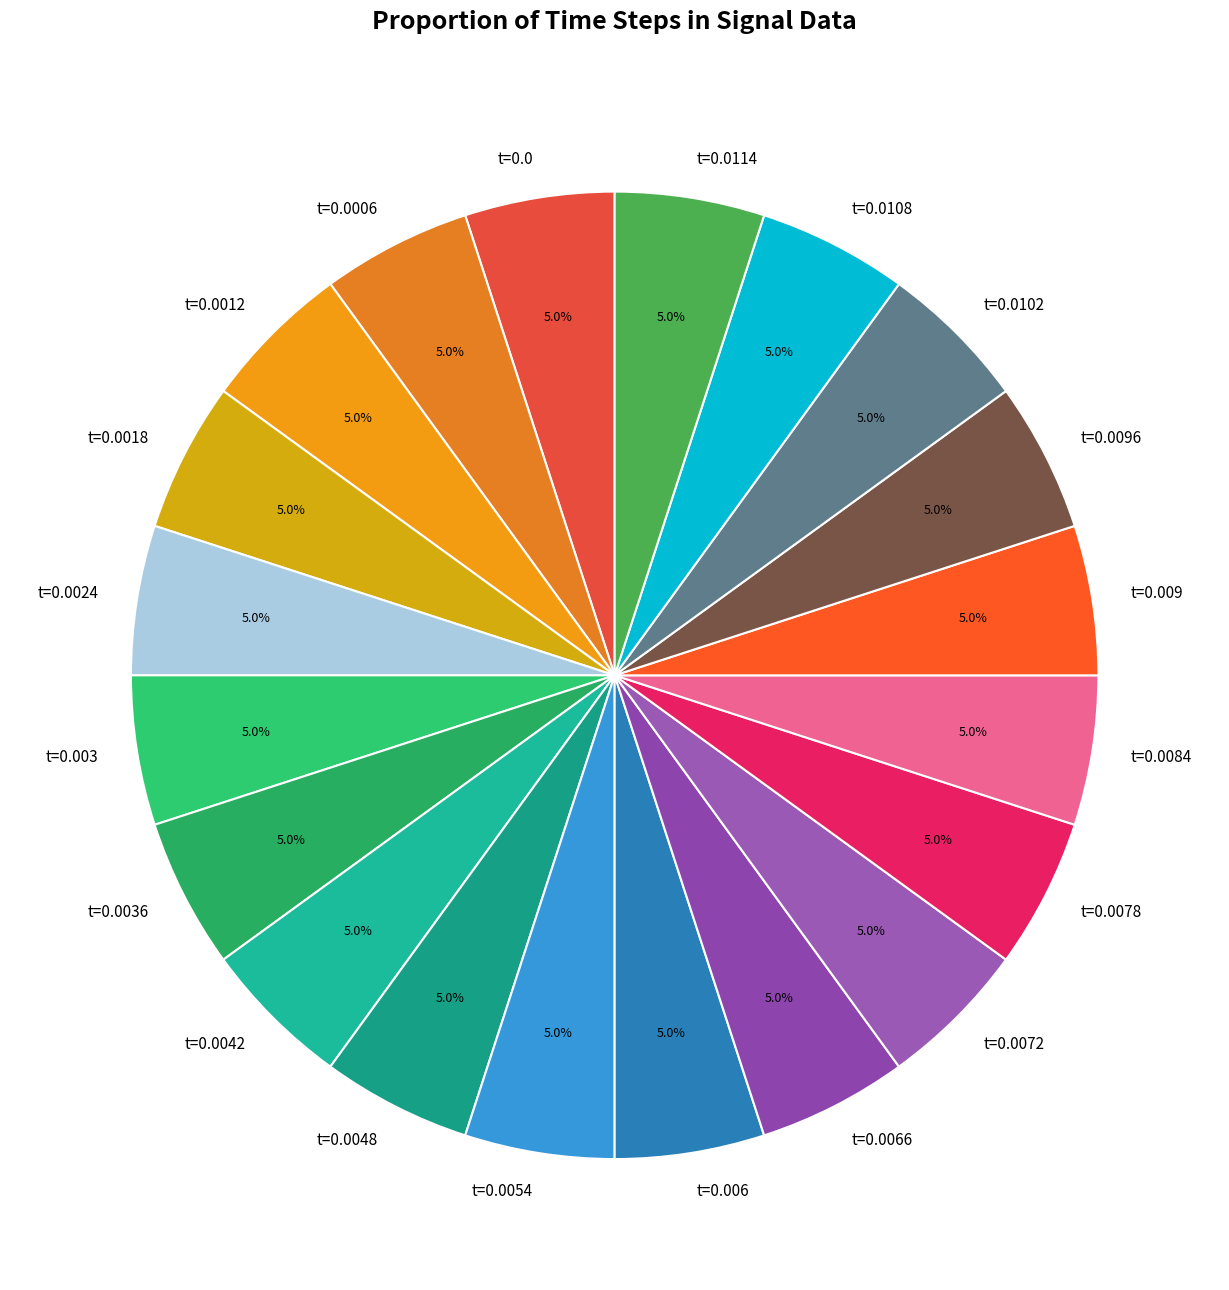

What is the total percentage of t=0.0006 and t=0.003?

10.0%